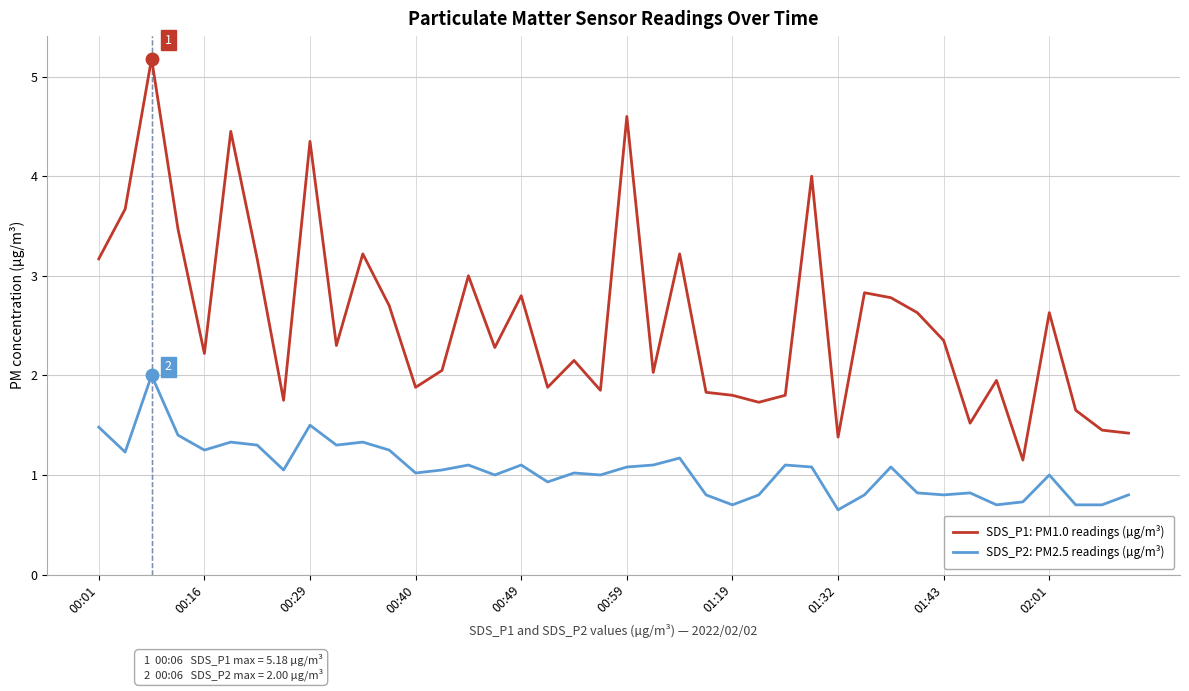

What is the maximum value for SDS_P2: PM2.5 readings (µg/m³)?

2.0